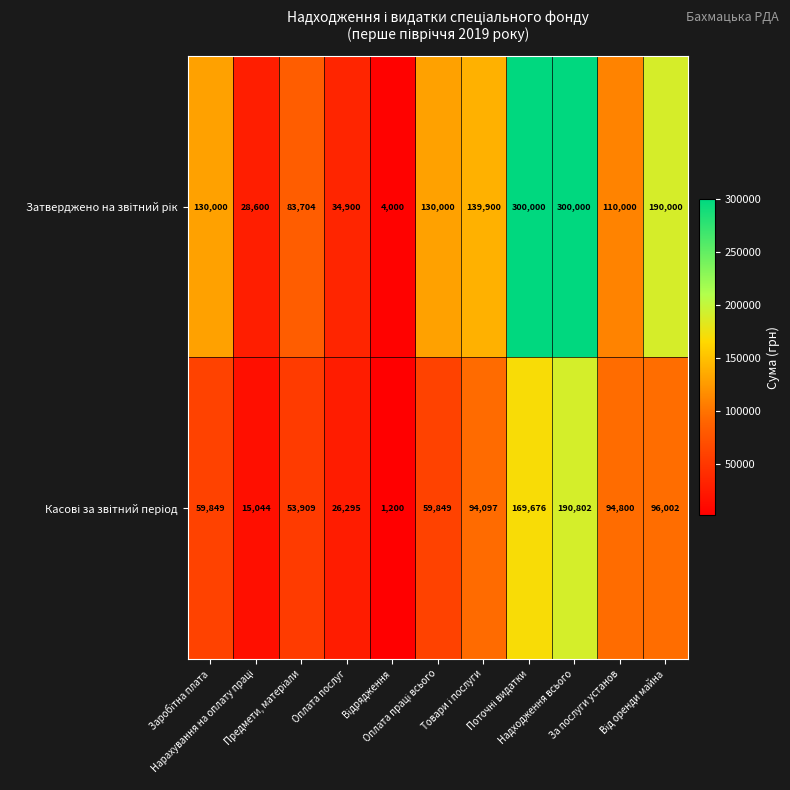

What is the greatest value displayed?

300000